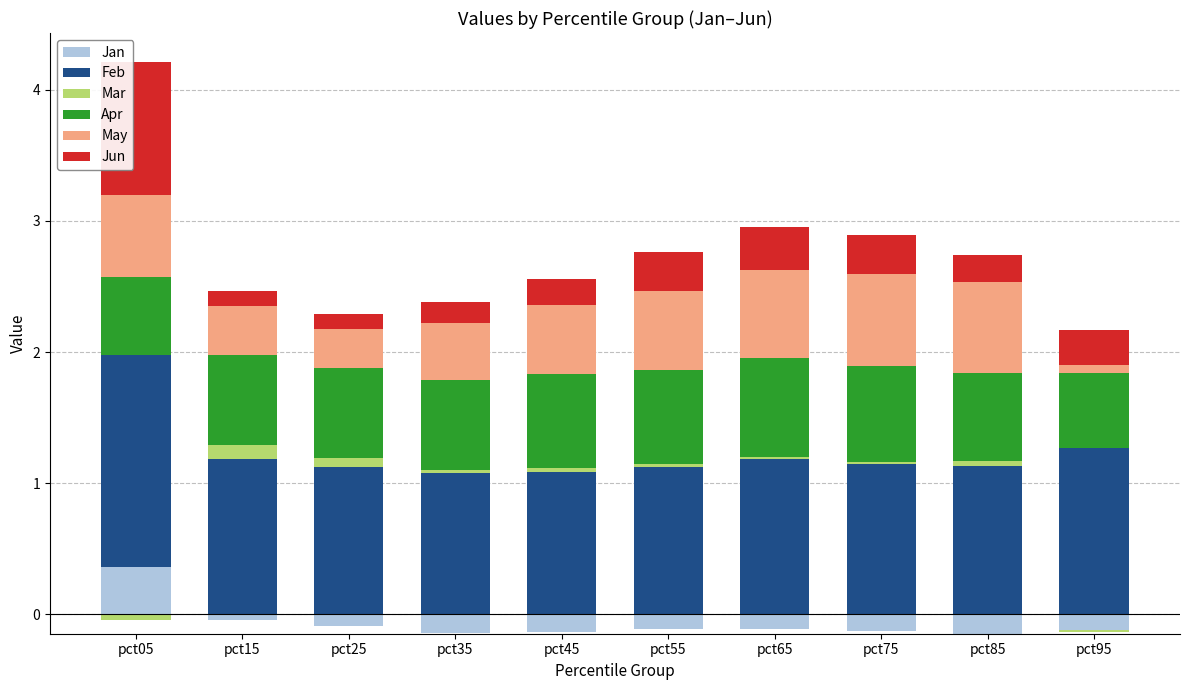

Which series has the largest total across all categories?

Feb